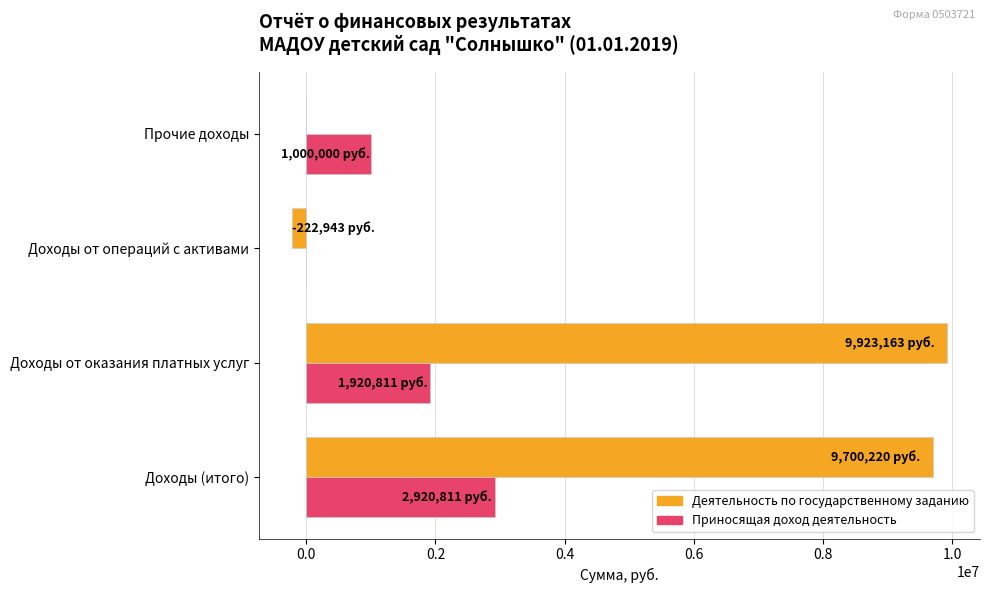

Which category has the highest value in the Приносящая доход деятельность series?

Доходы (итого)